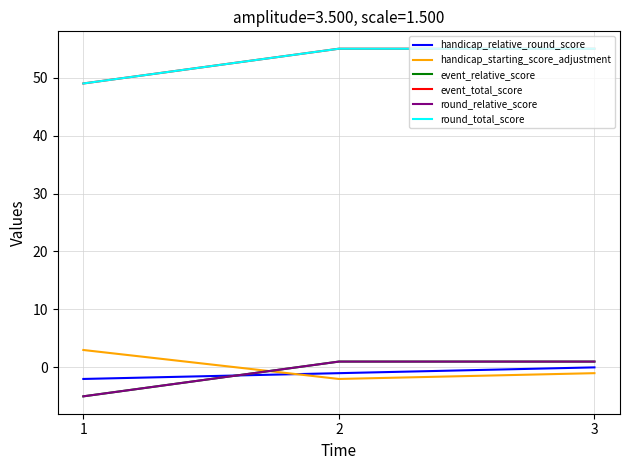

Which series has the largest total across all categories?

event_total_score